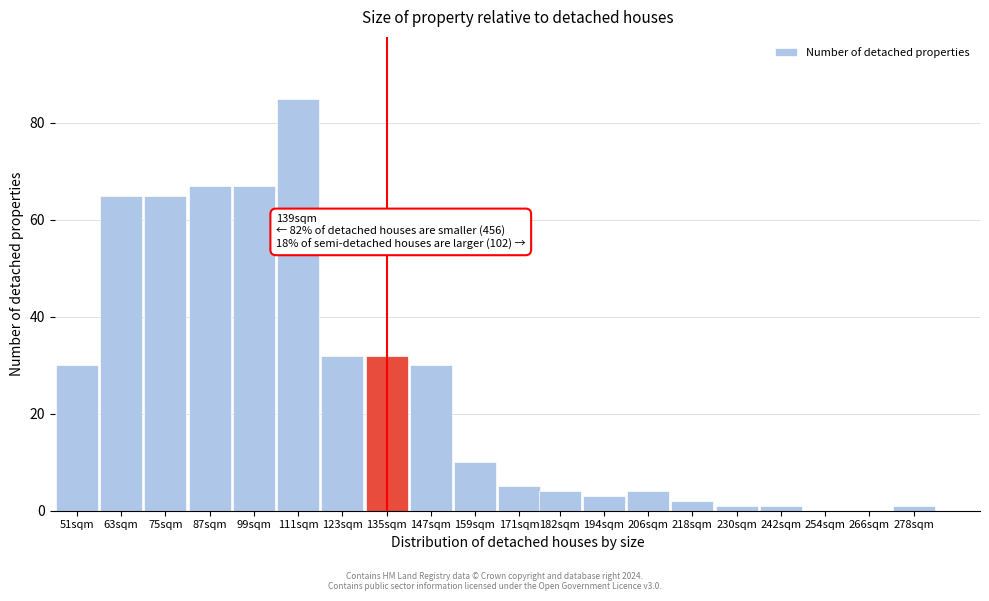

Reading right to left, list all the values displayed in this chart.

278sqm=1	266sqm=0	254sqm=0	242sqm=1	230sqm=1	218sqm=2	206sqm=4	194sqm=3	182sqm=4	171sqm=5	159sqm=10	147sqm=30	135sqm=32	123sqm=32	111sqm=85	99sqm=67	87sqm=67	75sqm=65	63sqm=65	51sqm=30